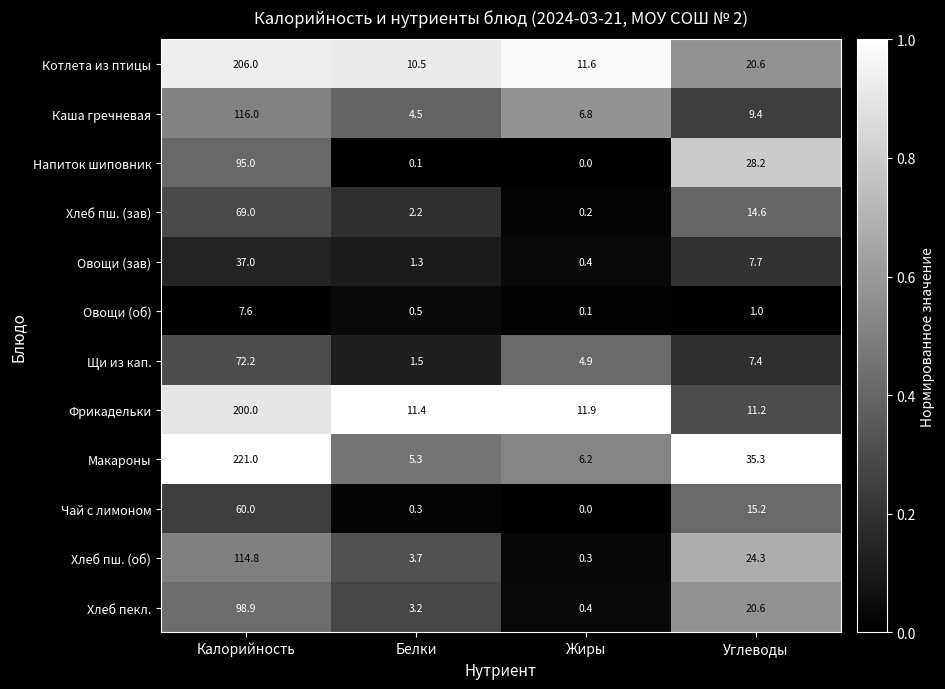

At which label does Овощи (зав) first exceed 7?

Калорийность